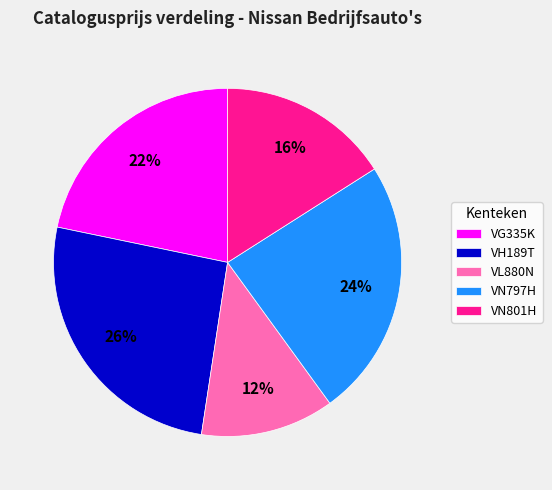

Is there any slice that represents more than half of the pie?

No